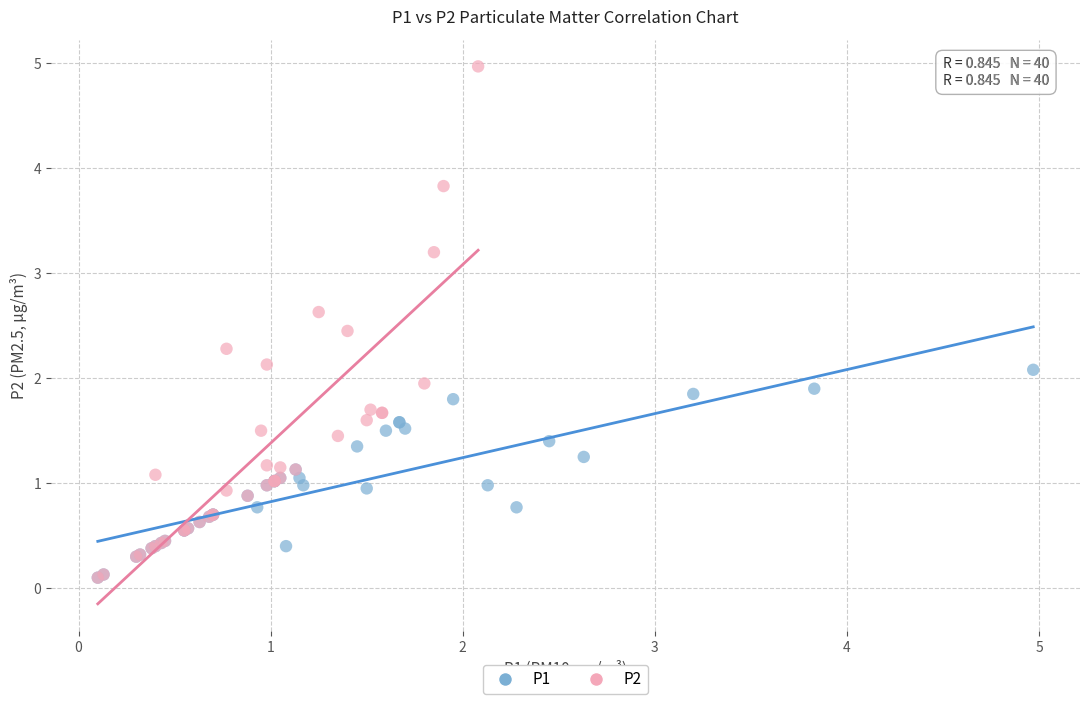

Which series reaches the maximum Y coordinate?

P2